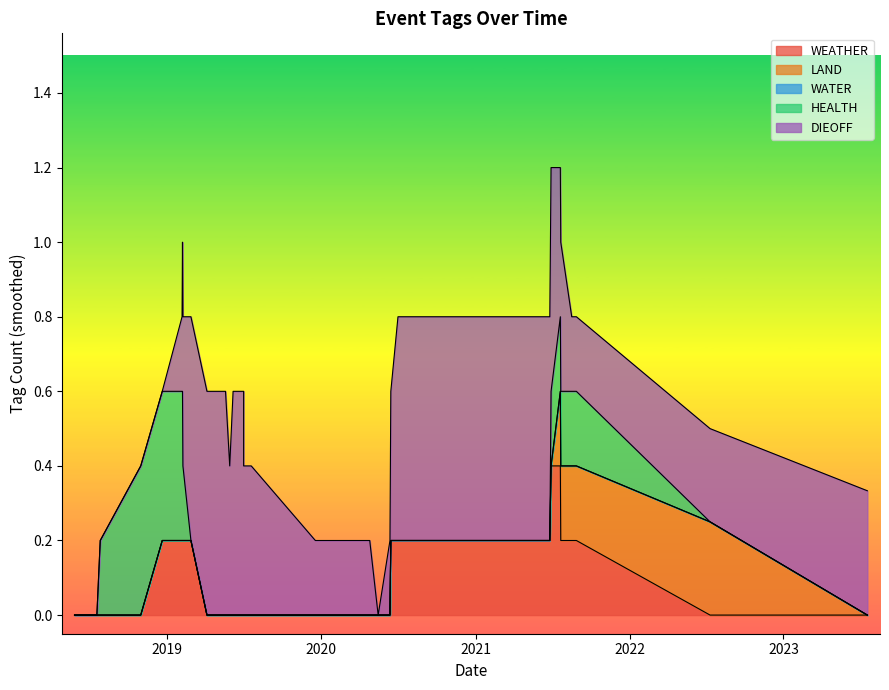

How many data points does each series have?

40